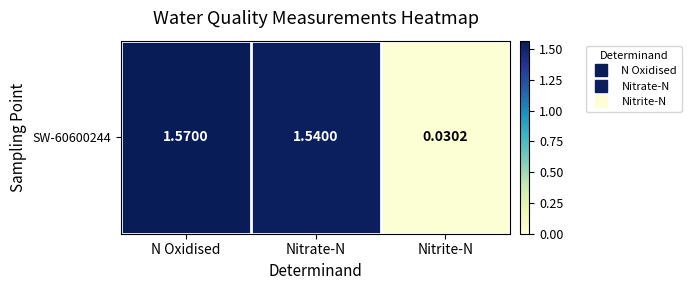

Rank the categories by value from lowest to highest.

Nitrite-N, Nitrate-N, N Oxidised